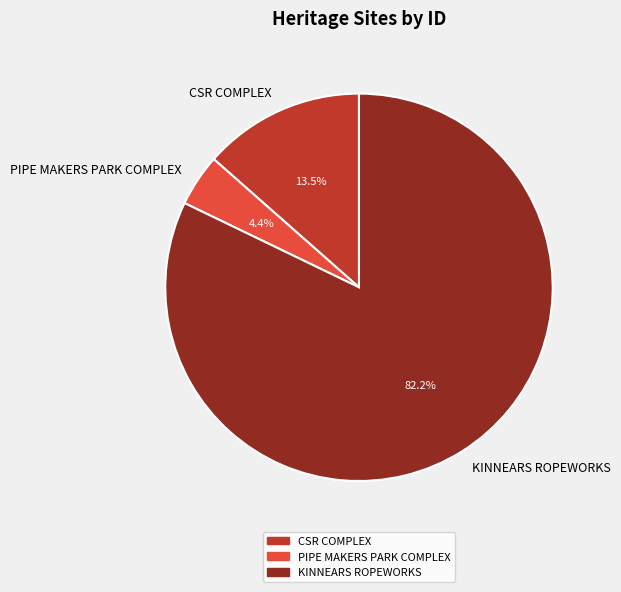

How many slices are in this pie chart?

3